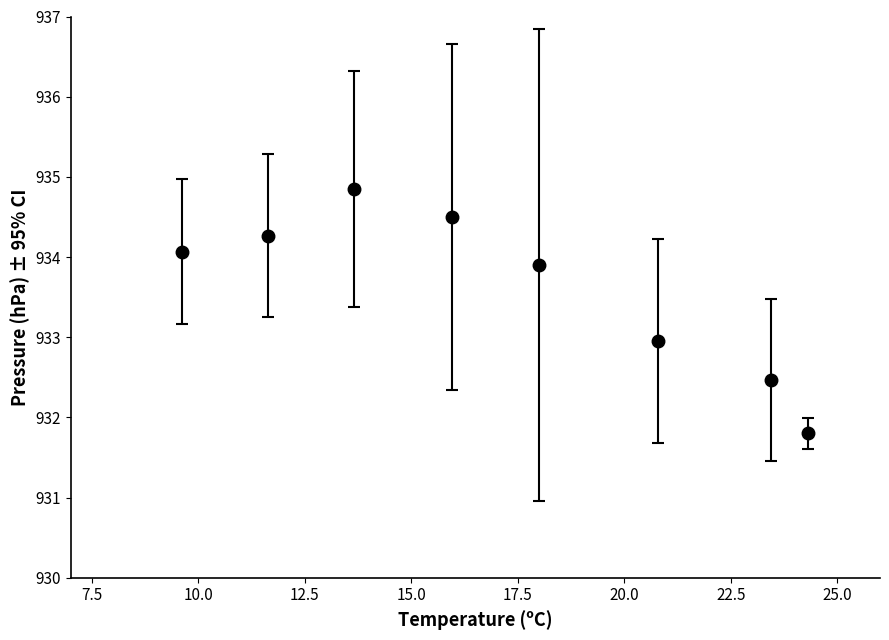

True or false: there are more than 2 points higher than both neighbors.

False